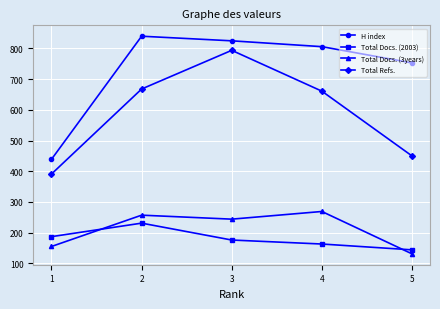

Reading left to right, transcribe all the data shown in this chart.

H index: 1=439	2=840	3=825	4=806	5=753
Total Docs. (2003): 1=187	2=231	3=176	4=163	5=144
Total Docs. (3years): 1=155	2=257	3=244	4=269	5=131
Total Refs.: 1=391	2=668	3=794	4=661	5=450